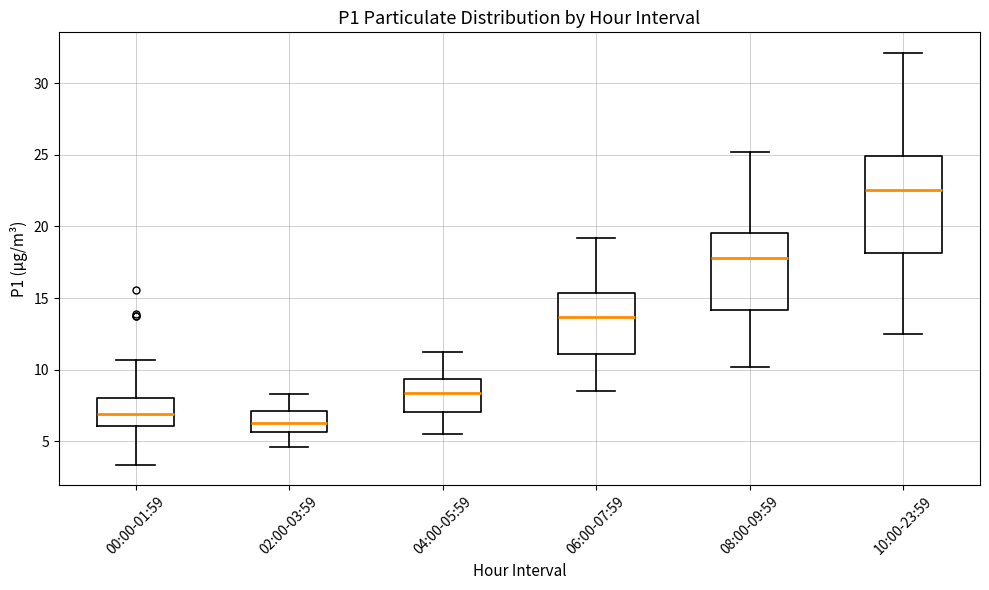

Where does the upper whisker of the box for 10:00-23:59 end on the y-axis? The values are not printed on the chart, so give them approximately, as read against the axis.

32.0